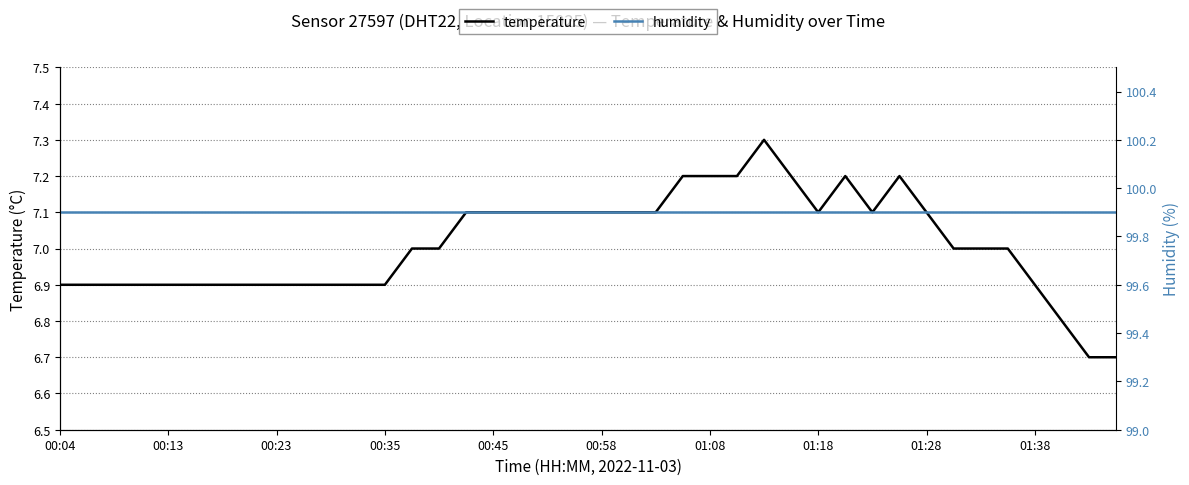

What is the value of the temperature point at the 18th from the left?

7.1